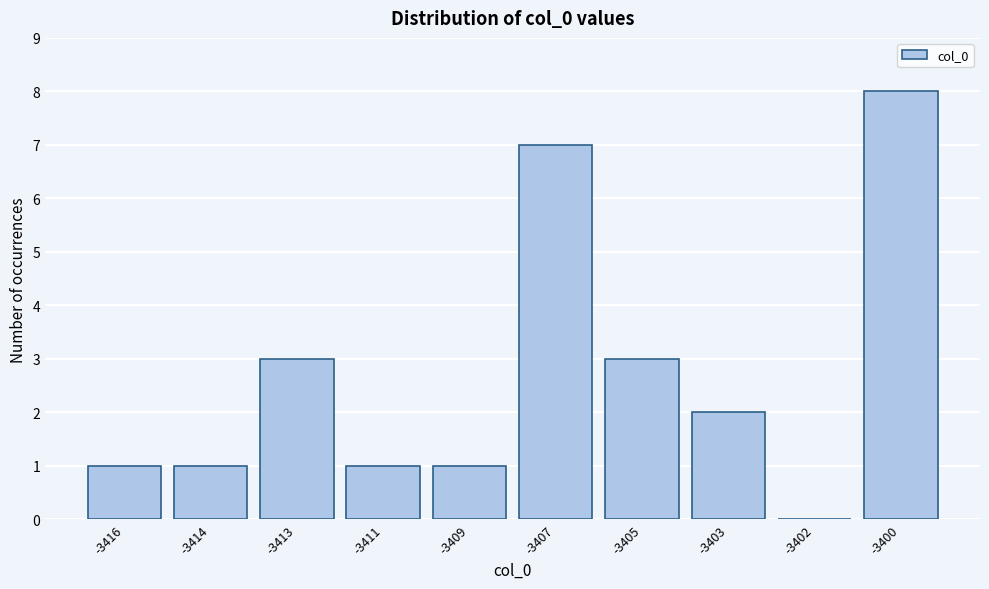

Reading left to right, transcribe all the data shown in this chart.

-3416=1	-3414=1	-3413=3	-3411=1	-3409=1	-3407=7	-3405=3	-3403=2	-3402=0	-3400=8